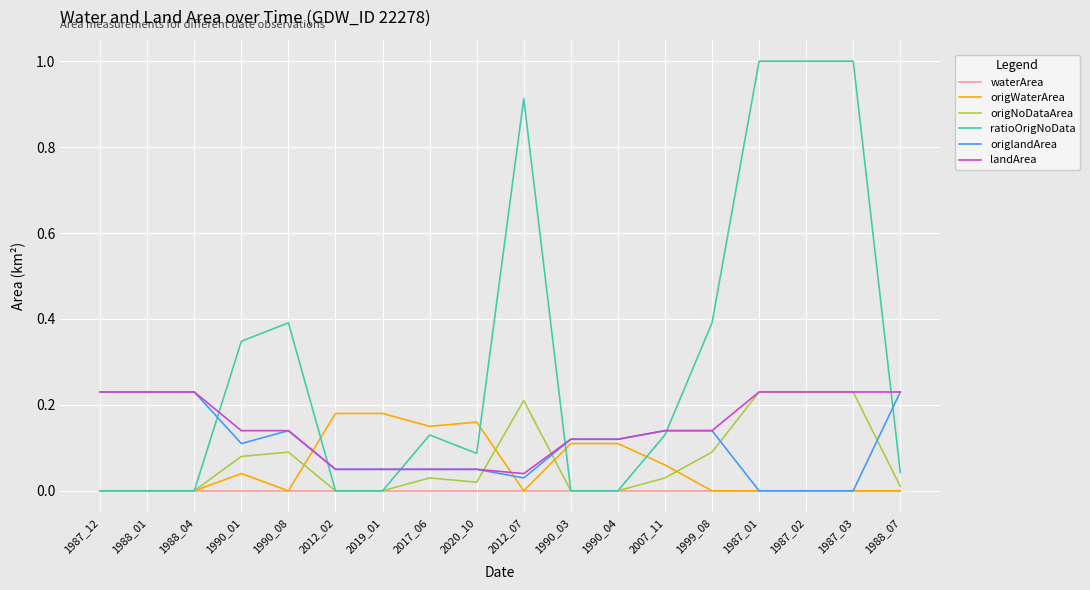

How many categories are shown in the chart?

18